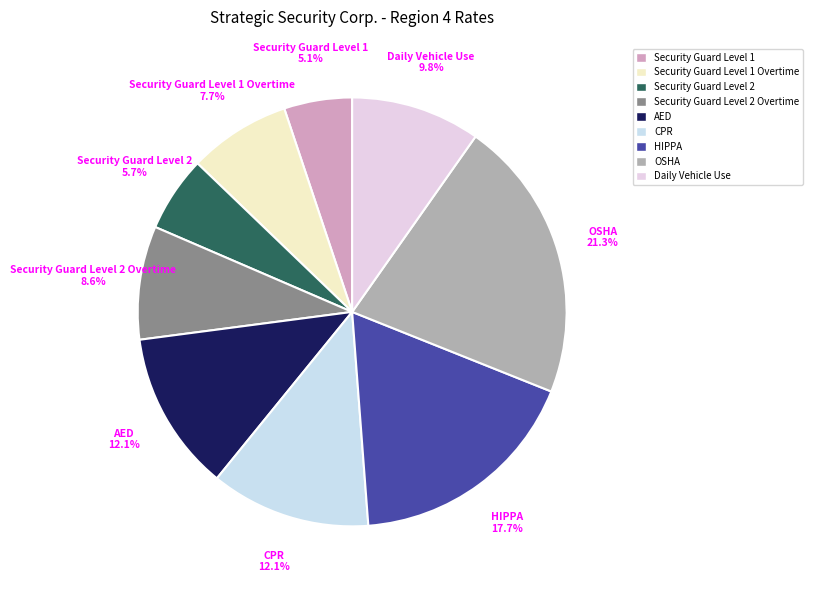

What is the largest slice in the pie chart?

OSHA